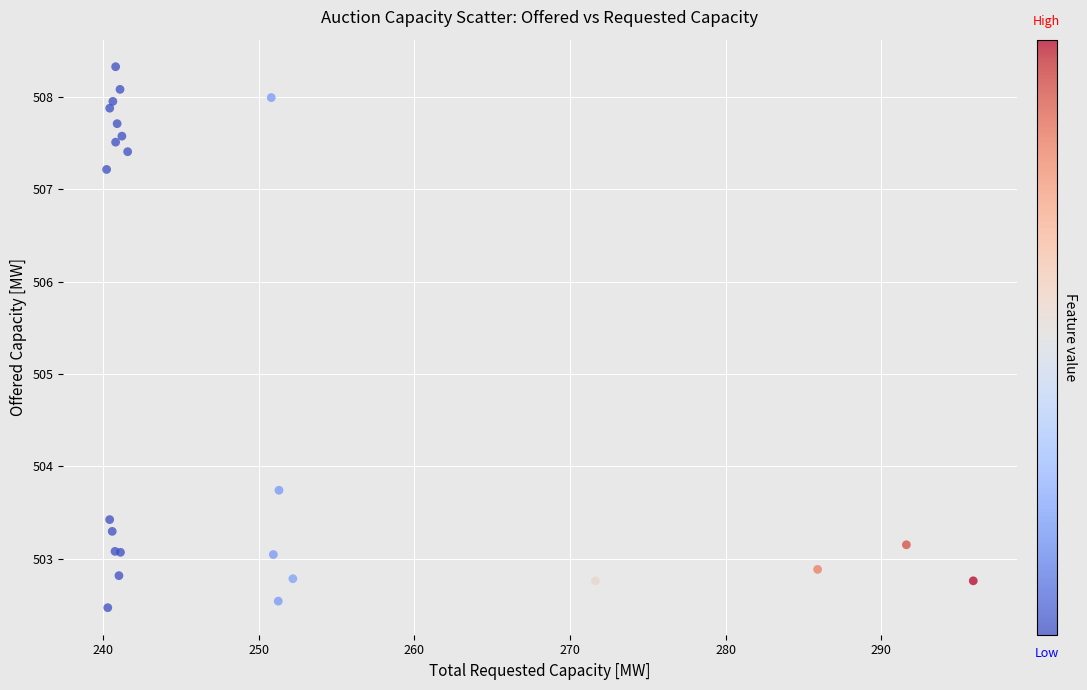

What Y value in the scatter plot is closest to 505?

503.7